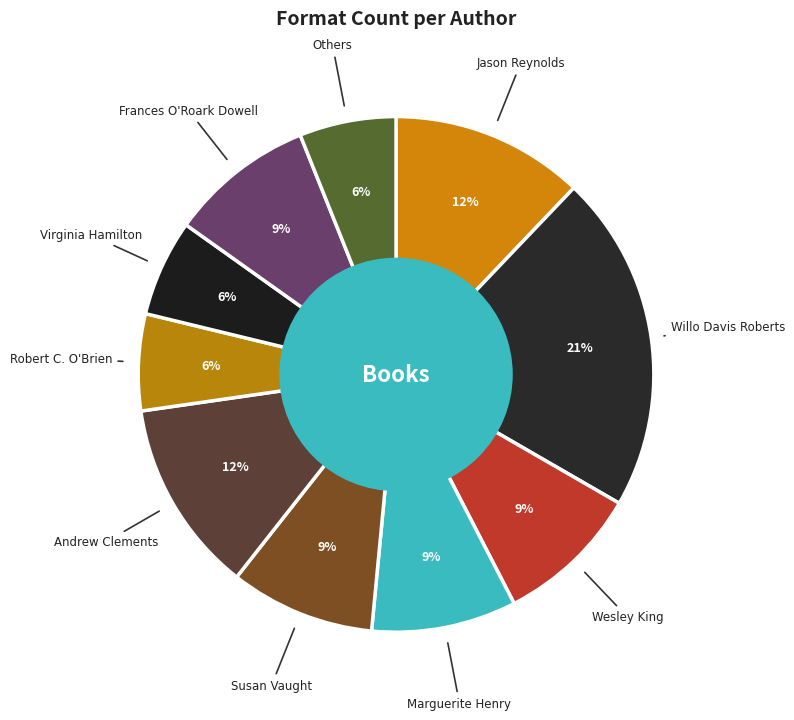

Is Wesley King the majority of the pie?

No